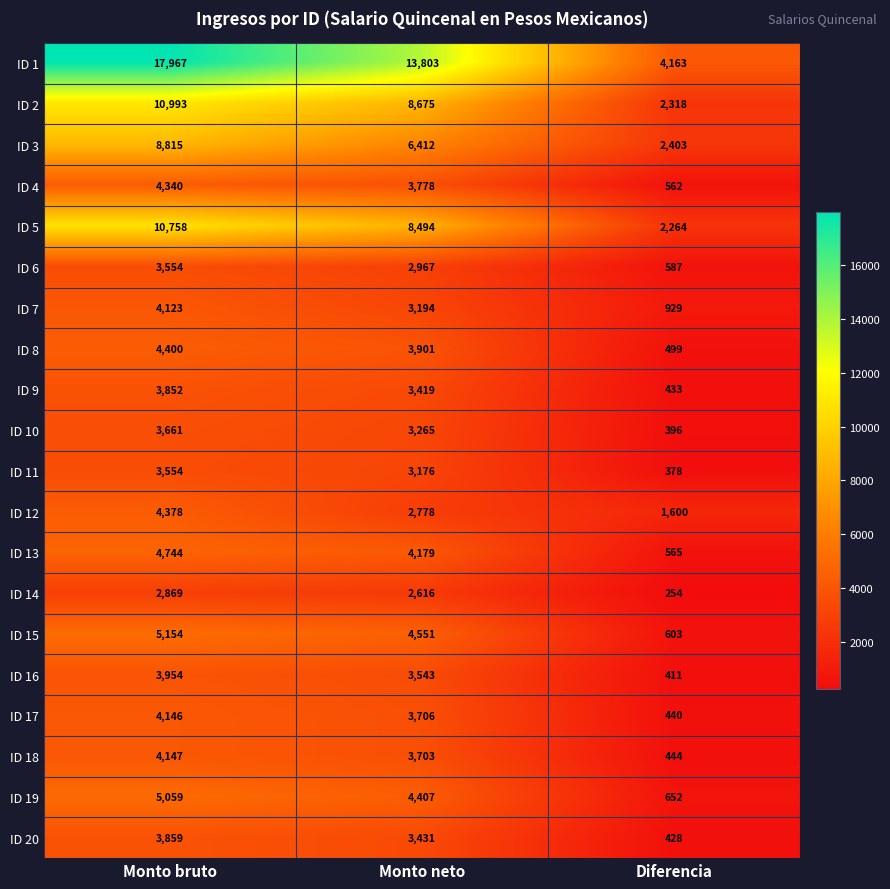

What is the total value across all series at Monto bruto?

114327